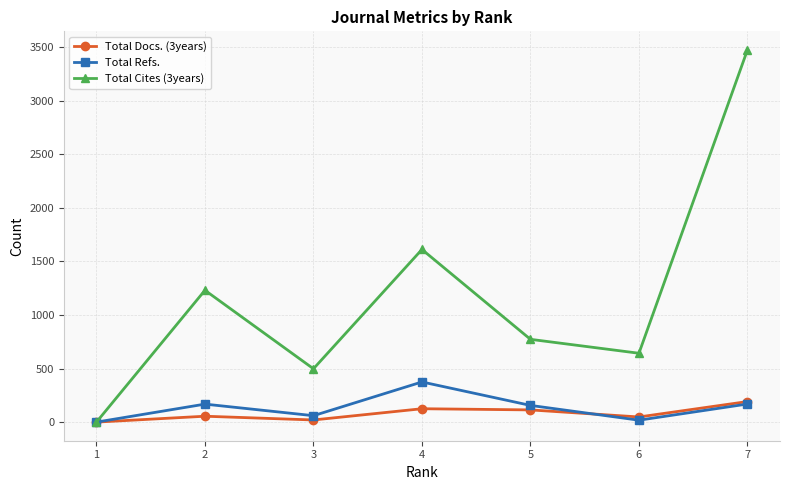

At which category is the sum across all series the highest?

7